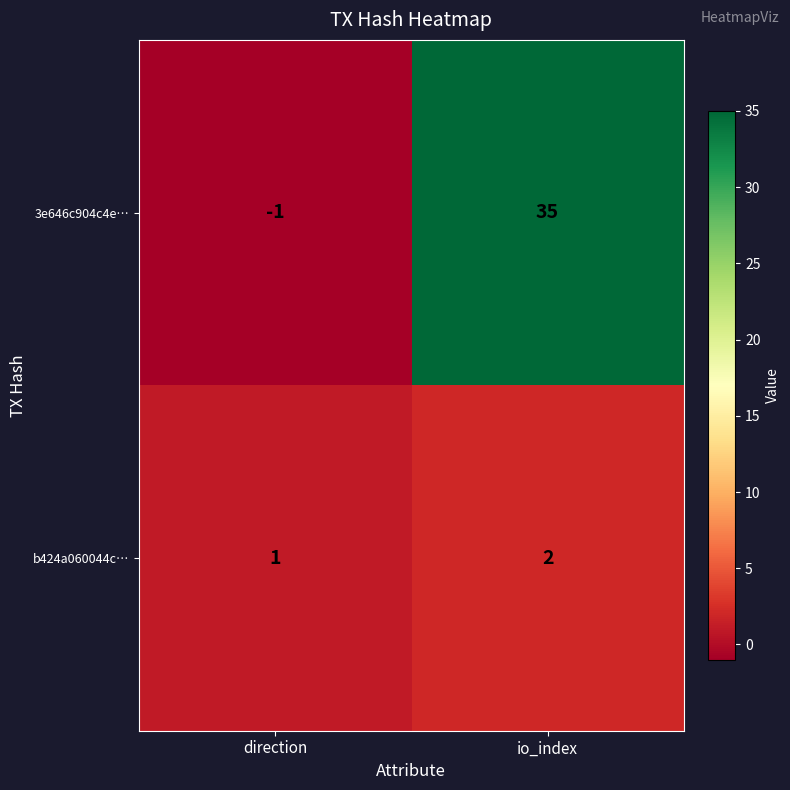

Rank the series by their maximum value, from lowest to highest.

b424a060044c…, 3e646c904c4e…